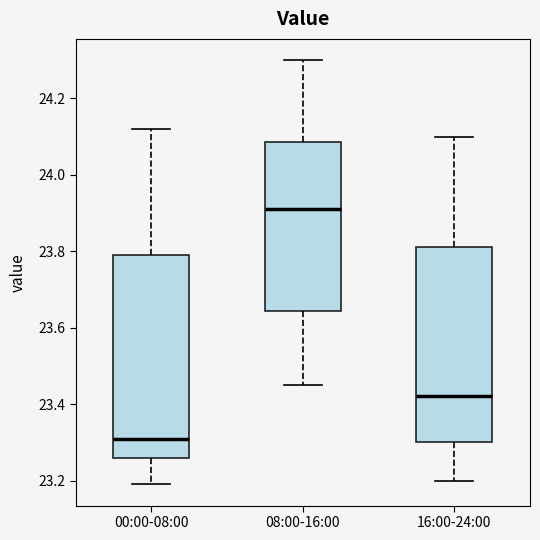

Where is the lower edge of the box for 08:00-16:00 on the y-axis? The values are not printed on the chart, so give them approximately, as read against the axis.

23.64